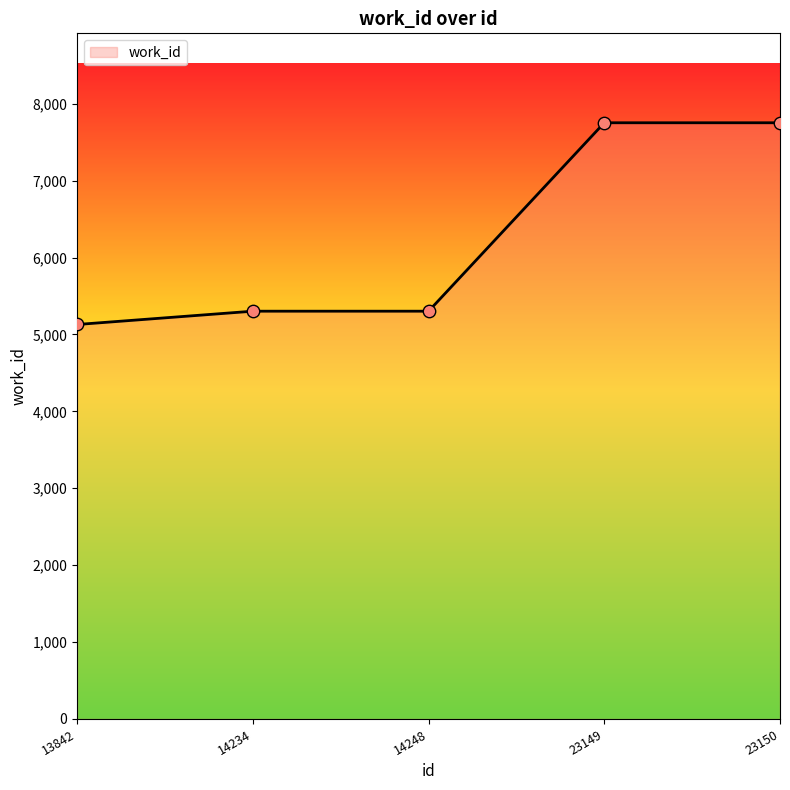

Approximately how many times larger is the value at 13842 compared to 23149?

0.7